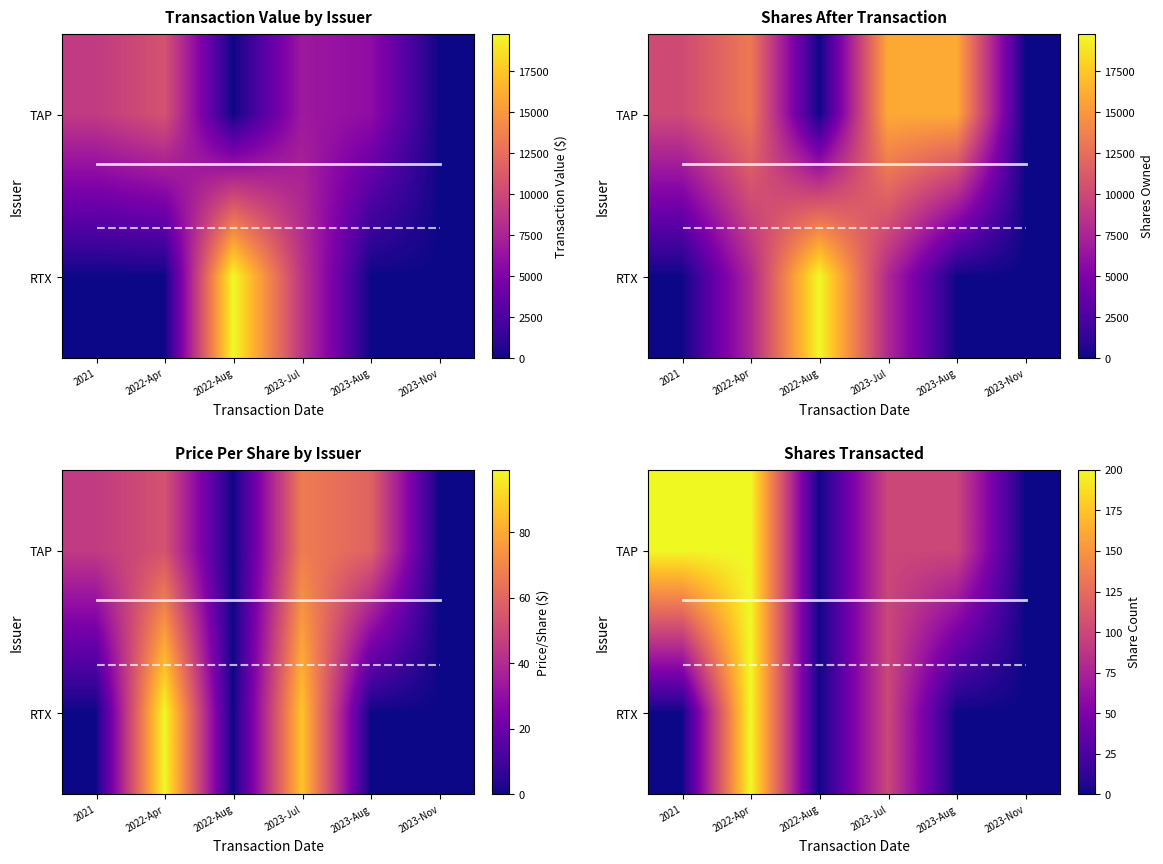

Is the value of RTX at 3 greater than the value of TAP at 4?

No